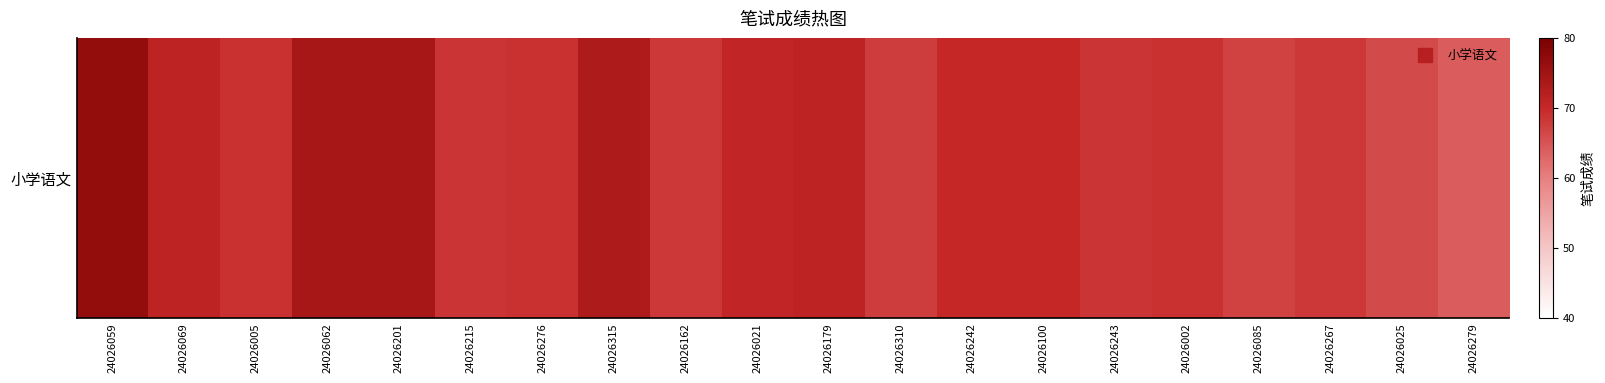

What is the maximum value shown in the chart?

76.5